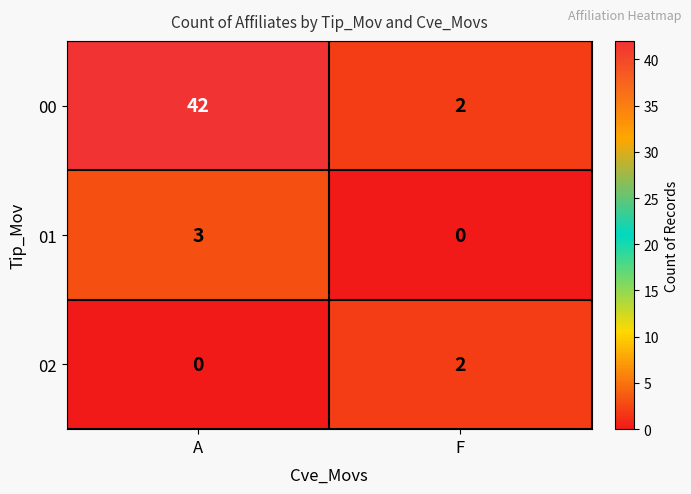

True or false: 00 has a value of 42 at A.

True